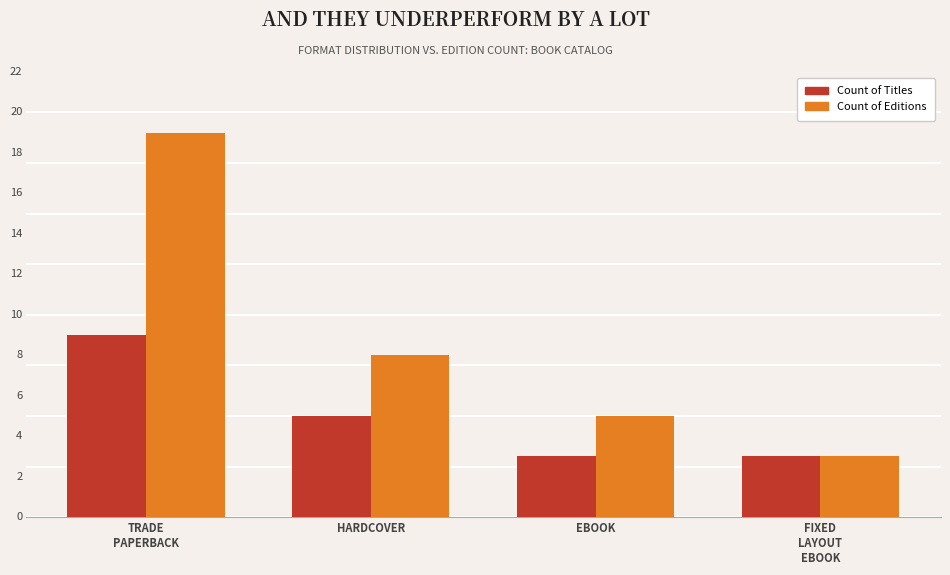

At which category is the sum across all series the highest?

TRADE
PAPERBACK